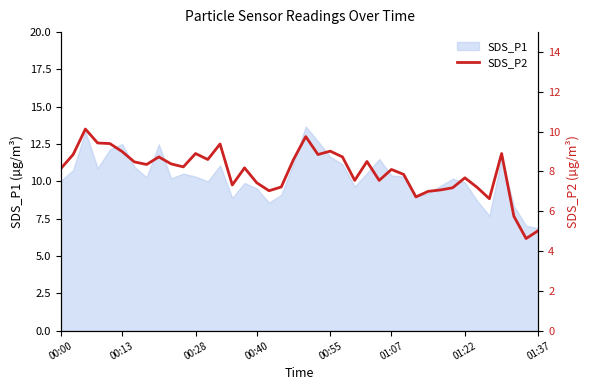

How many categories are shown in the chart?

40